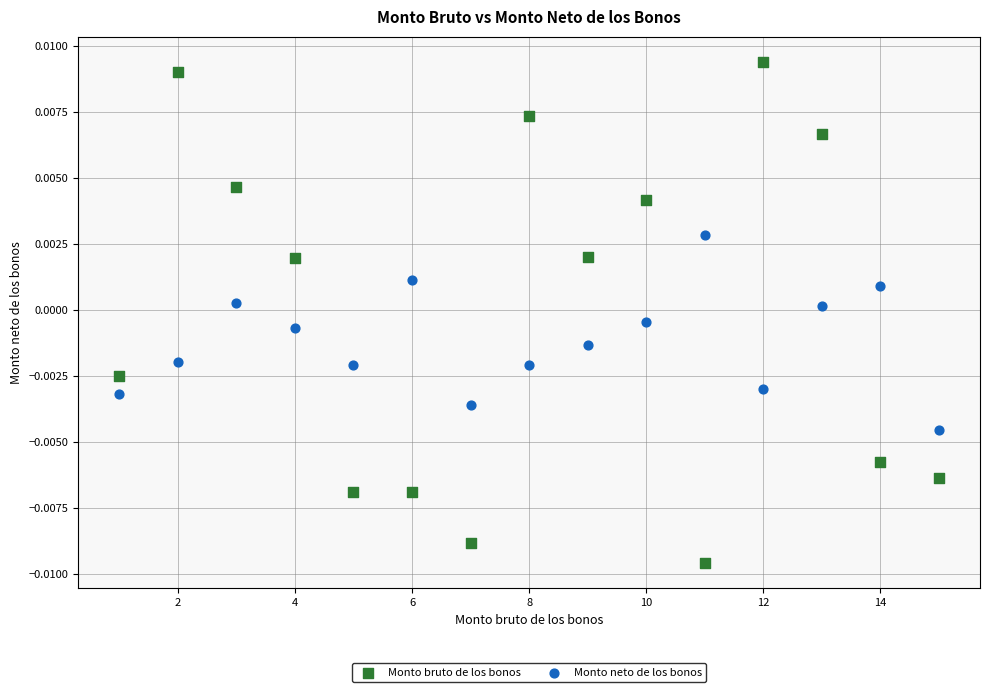

Which series has the largest Y range (max minus min)?

Monto bruto de los bonos